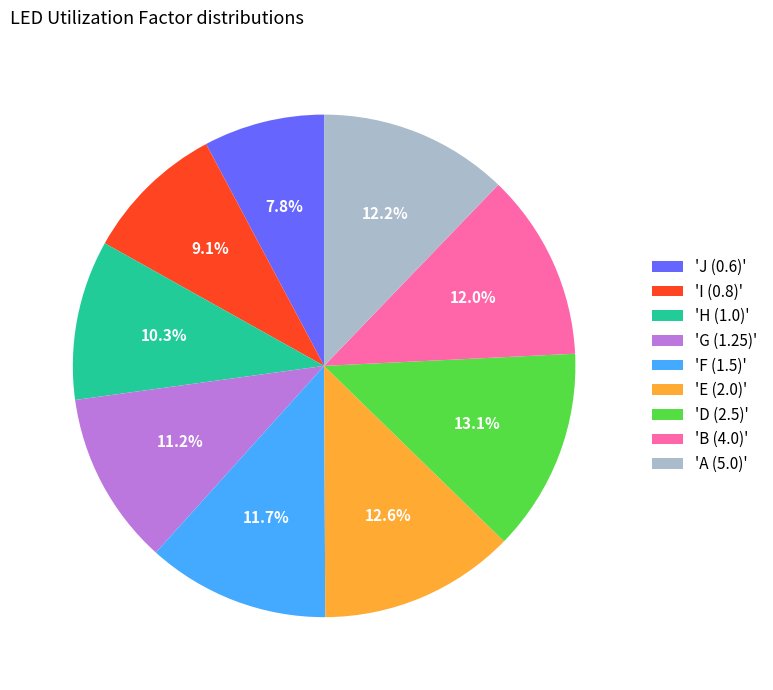

Is 'A (5.0)' the majority of the pie?

No